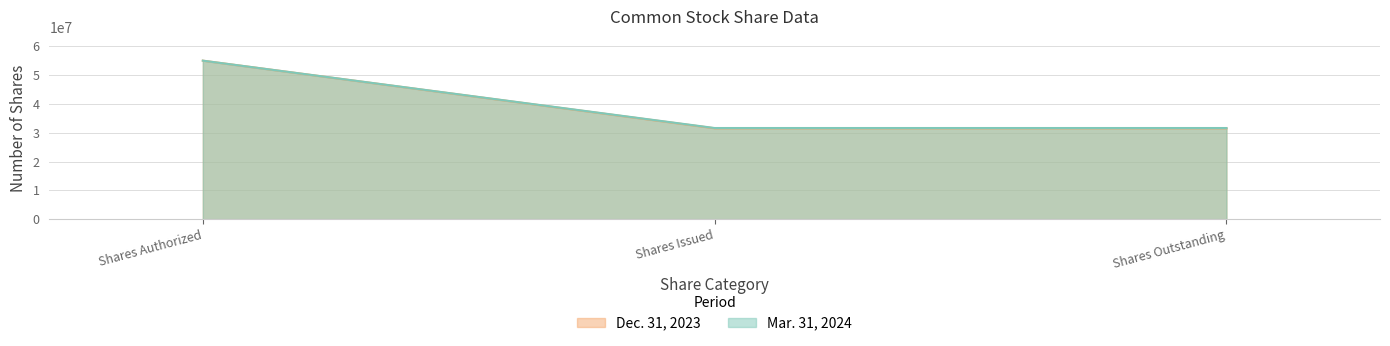

What is the label of the 1st point from the right?

Shares Outstanding